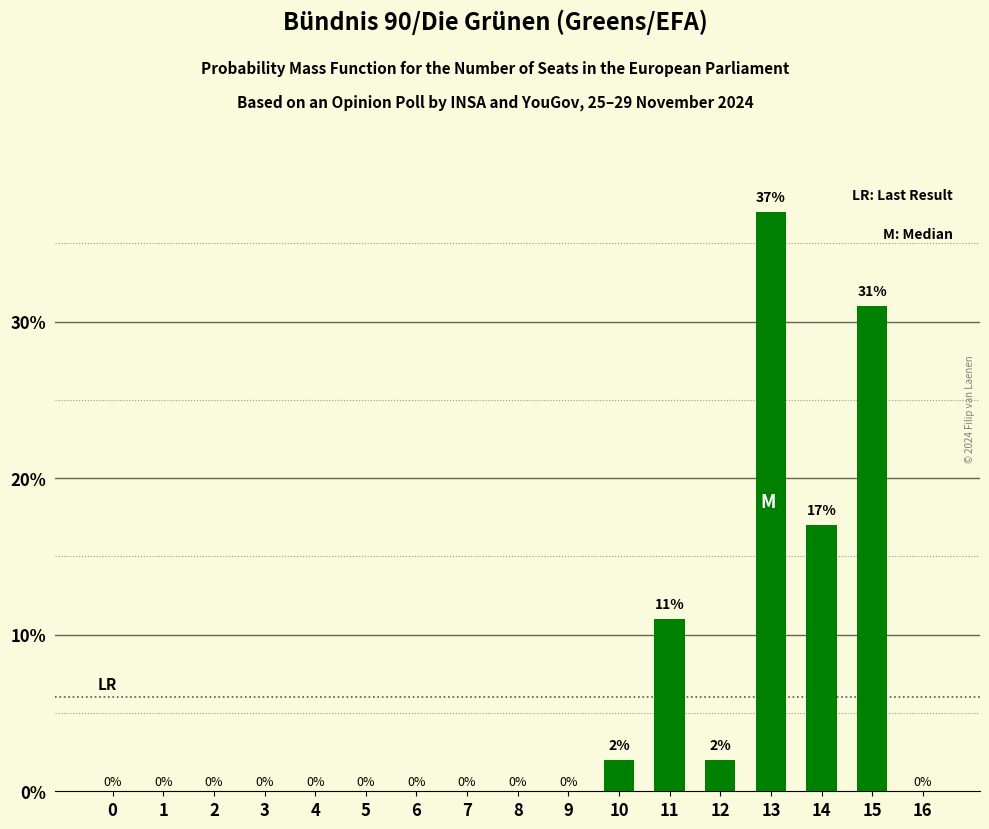

How many categories are shown in the chart?

17